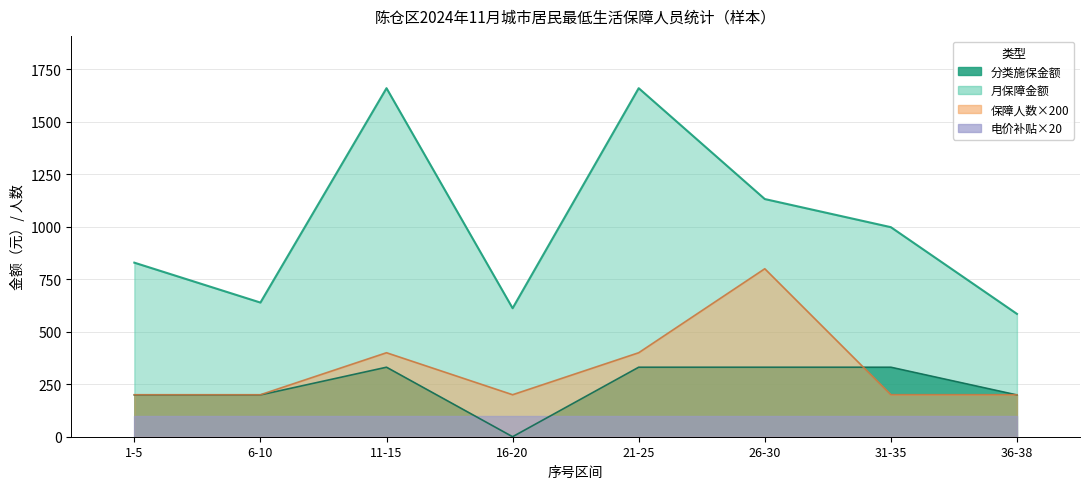

Which category has the highest value in the 分类施保金额 series?

11-15